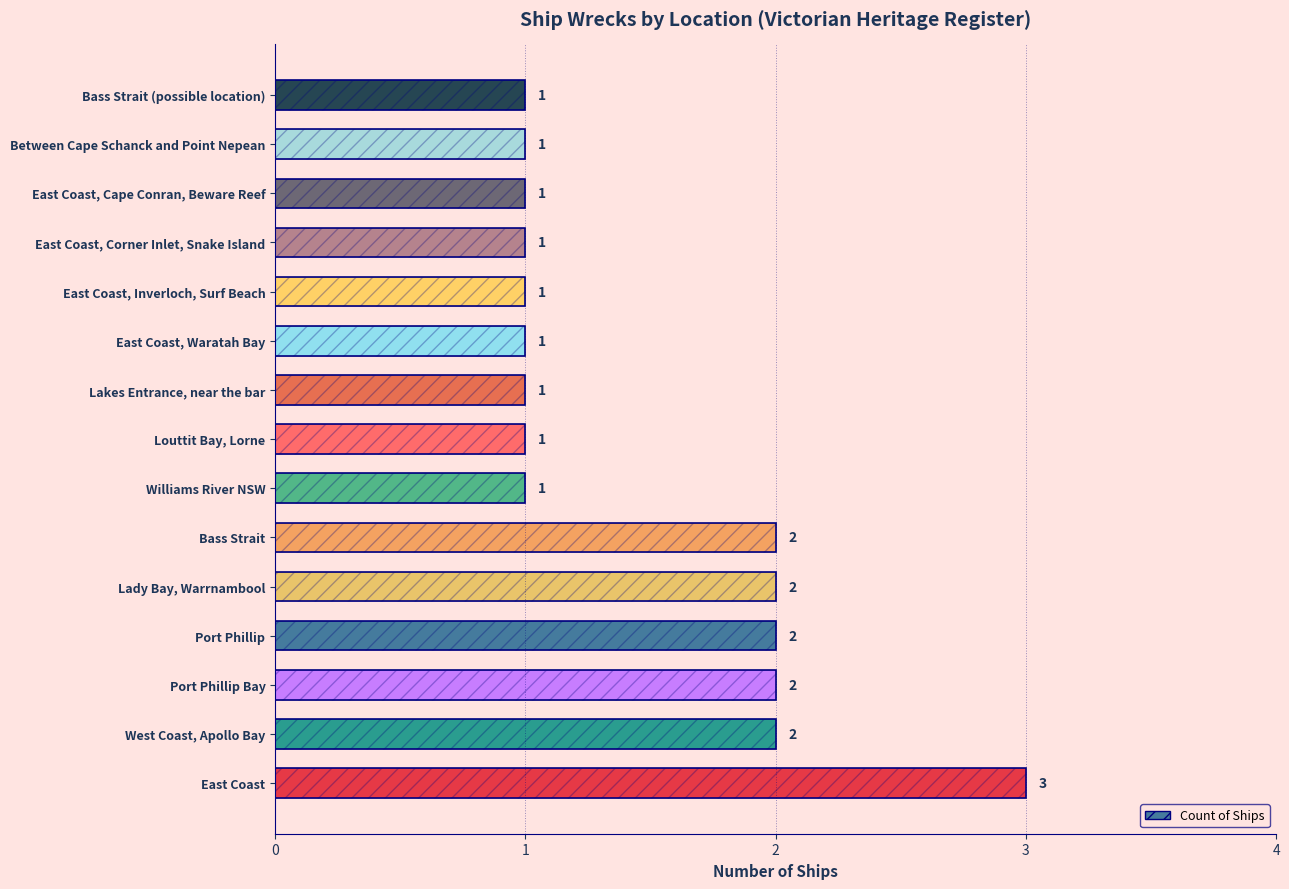

What is the value of the 2nd bar from the left?

2